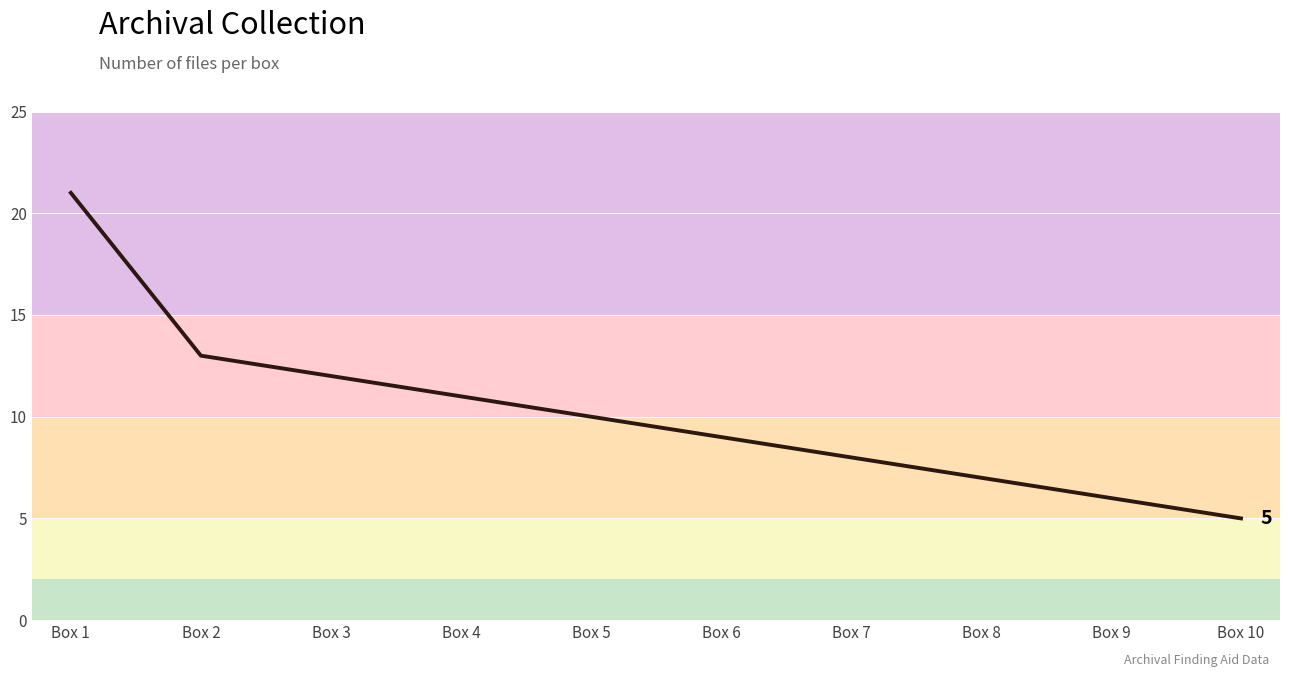

What is the minimum value shown in the chart?

5